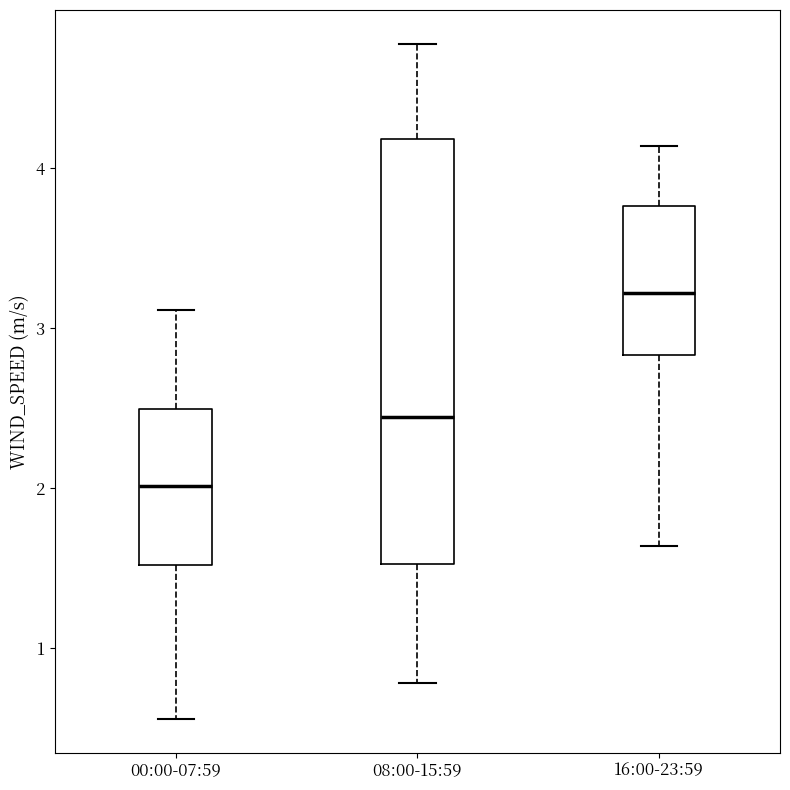

Comparing the boxes themselves (not the whiskers), which one is the tallest?

08:00-15:59